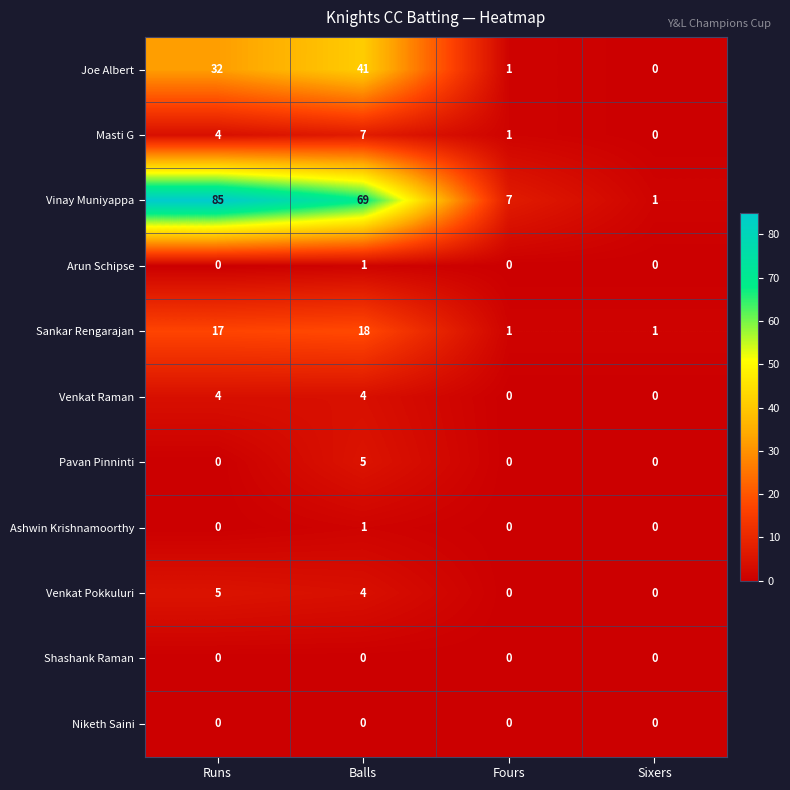

What is the difference between the maximum and minimum values in the Sankar Rengarajan series?

17